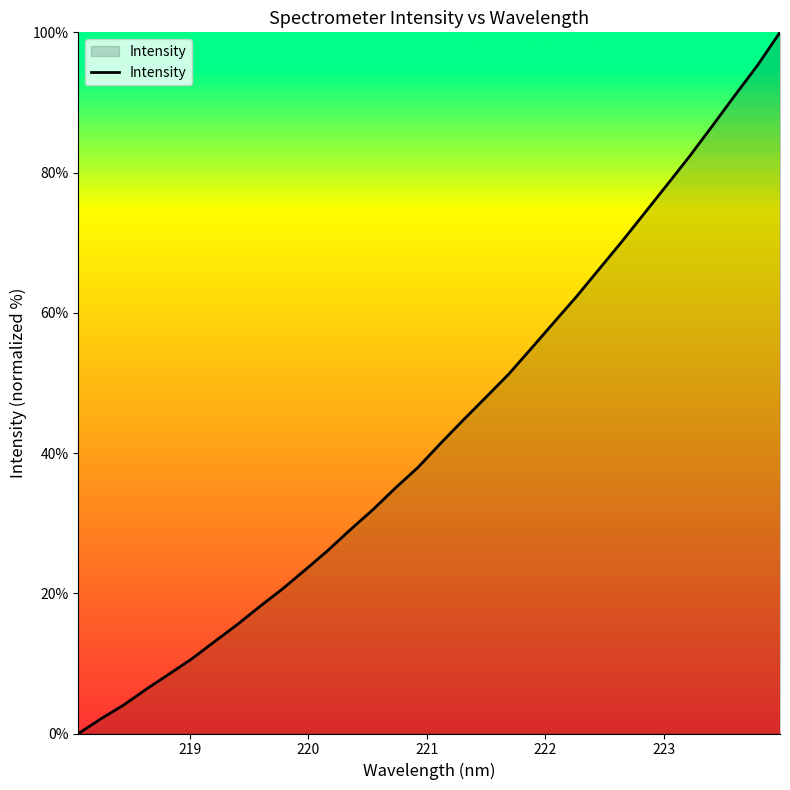

What is the greatest value displayed?

100.0